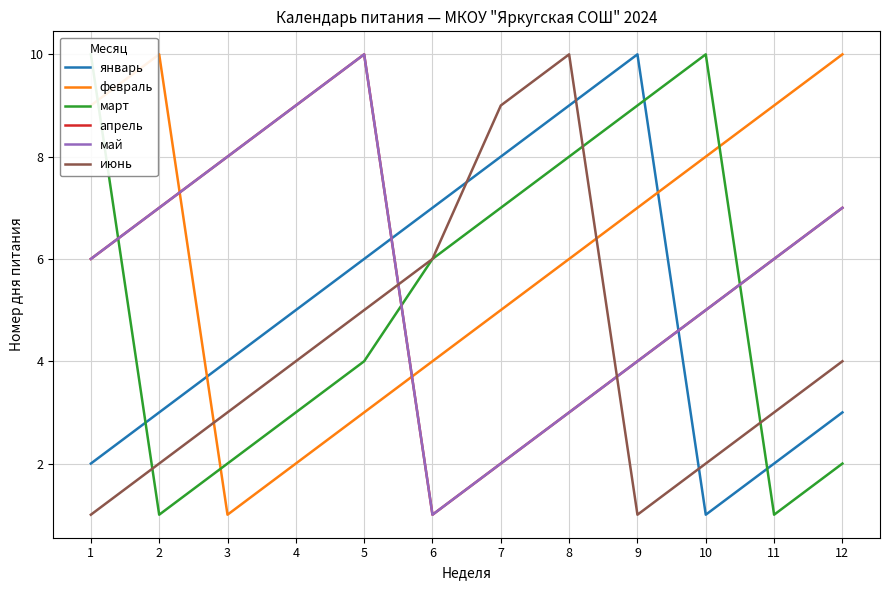

What is the difference between the maximum and second lowest values in the февраль series?

8